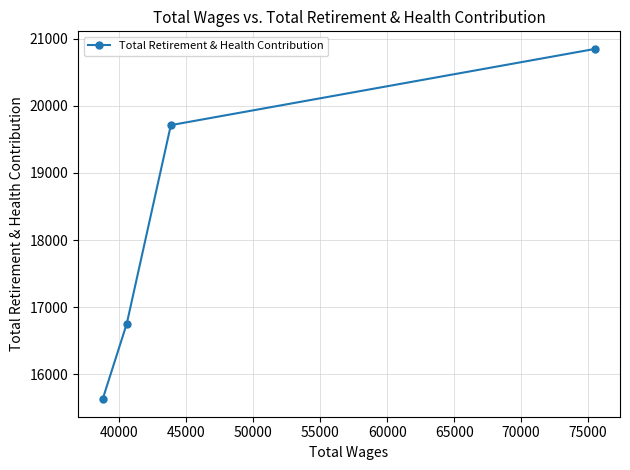

True or false: there are more than 1 points higher than both neighbors.

False